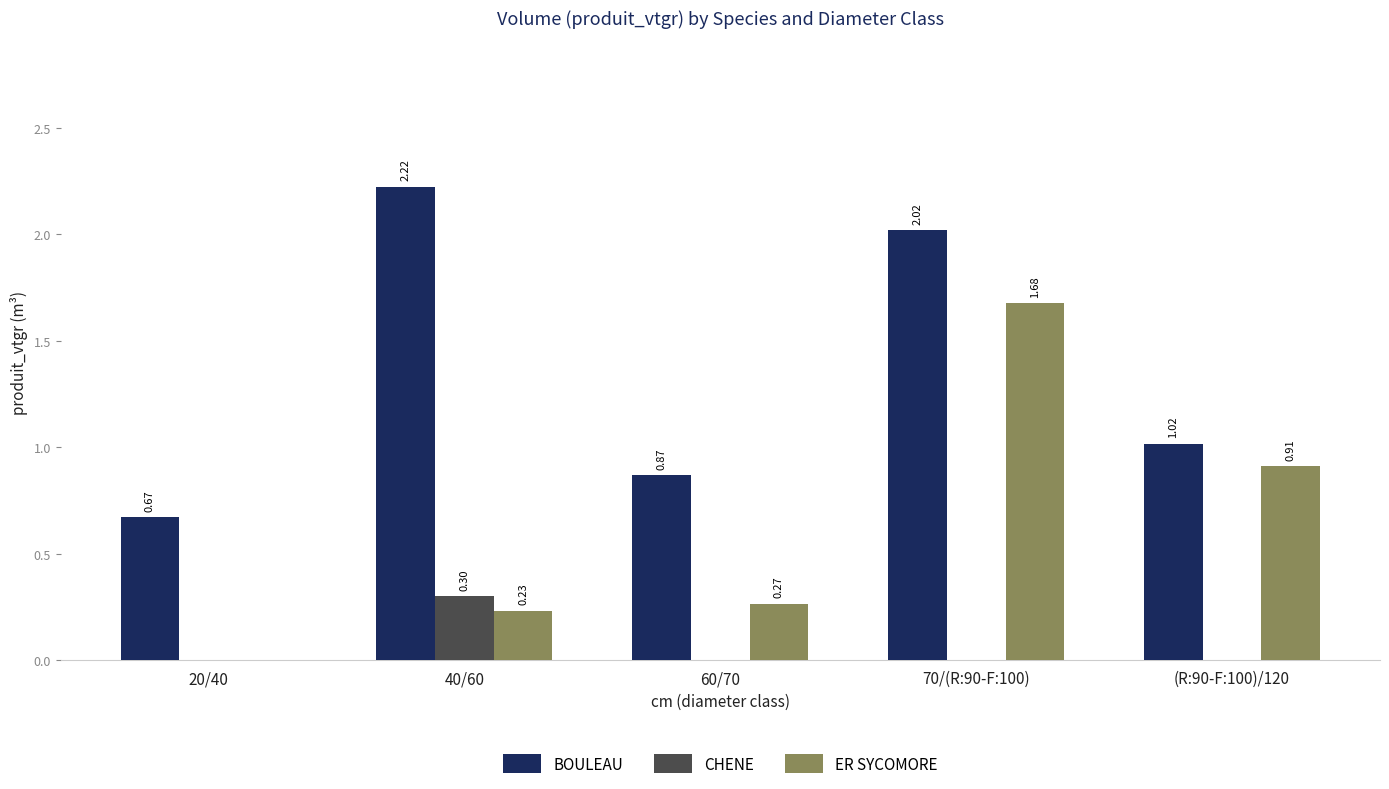

How many groups of bars are there?

5